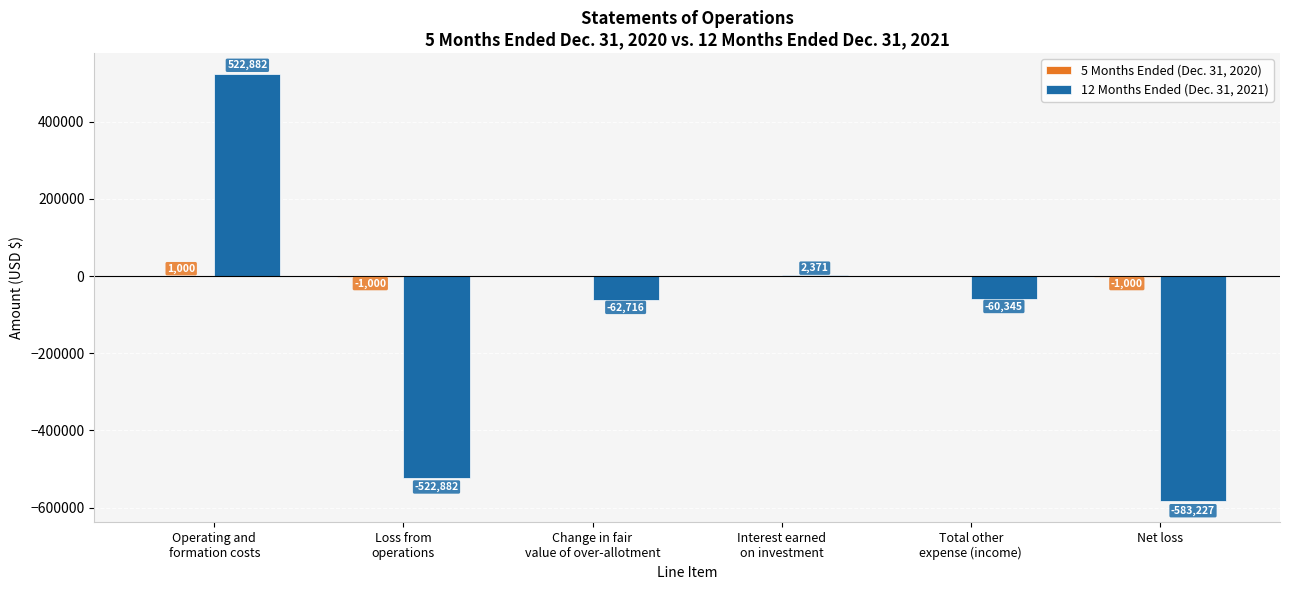

What is the sum of all 12 Months Ended (Dec. 31, 2021) values?

-703917